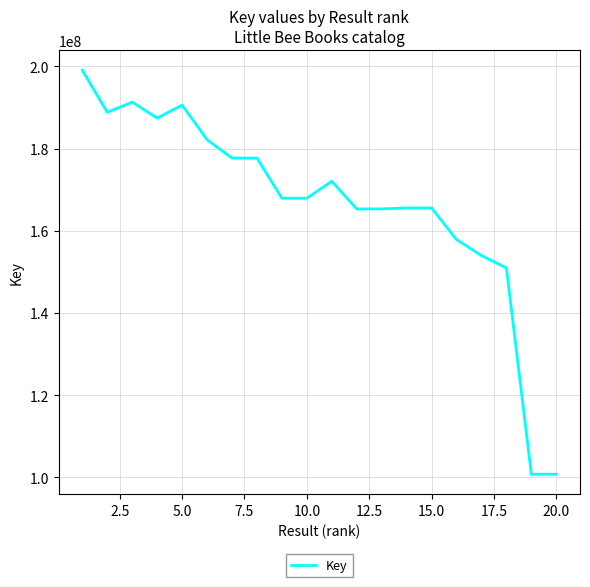

What is the smallest value displayed?

100768335